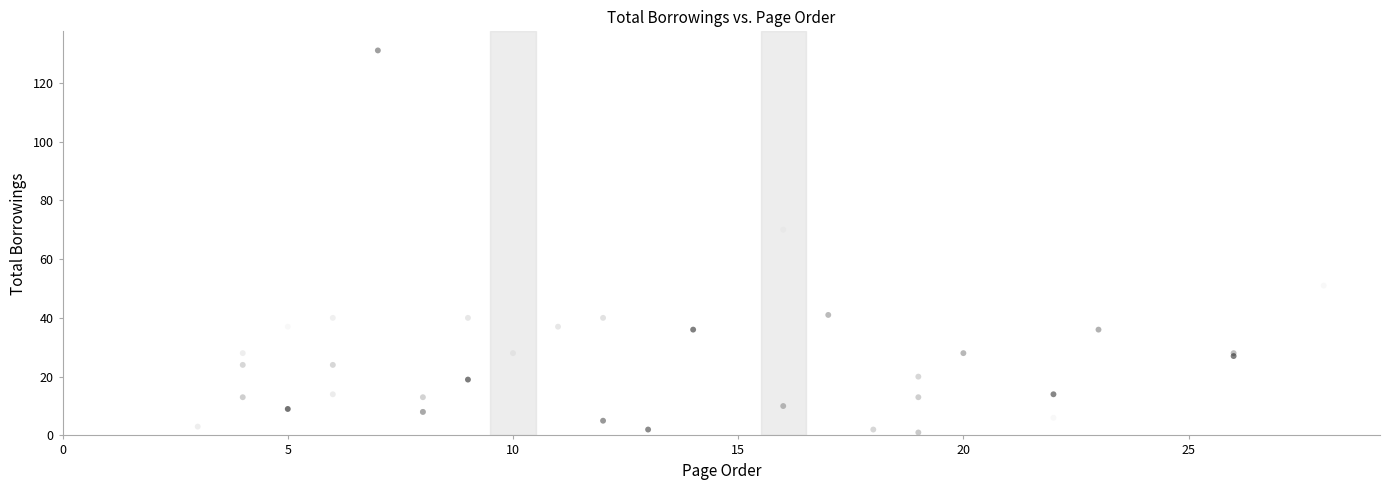

What Y value in the scatter plot is closest to 66?

70